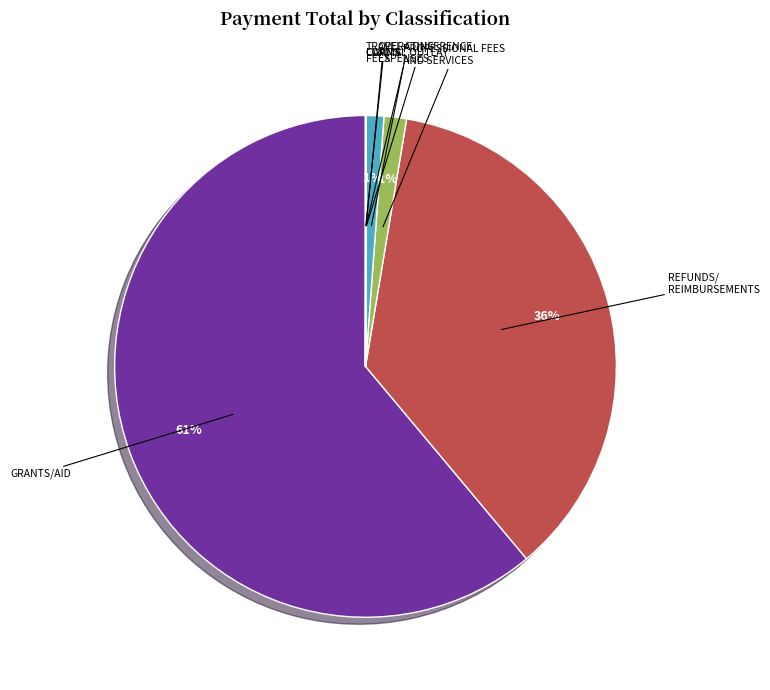

To the nearest percent, what is the average slice percentage?

12%